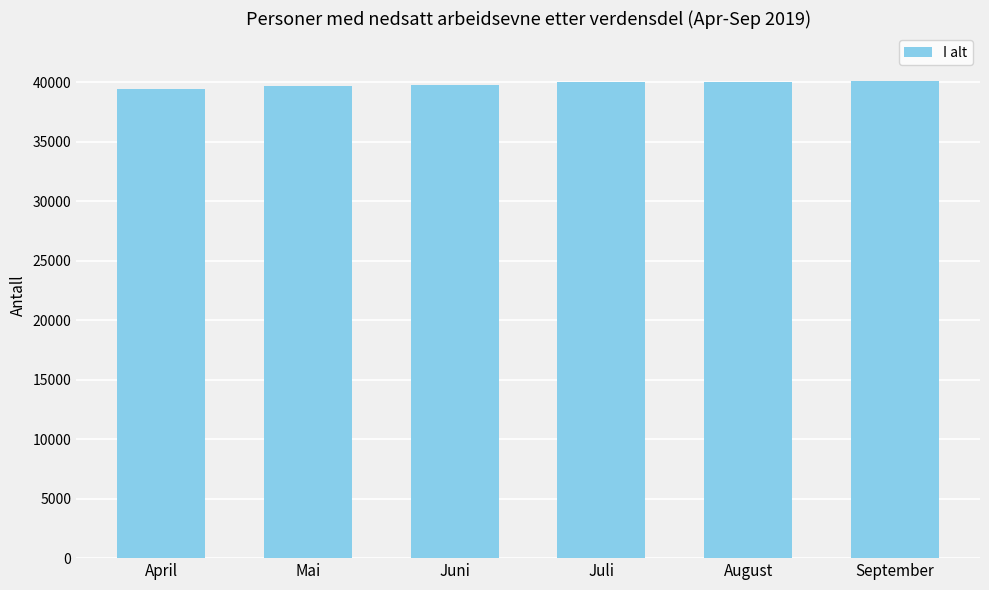

At which label does the data first exceed 40050?

Juli